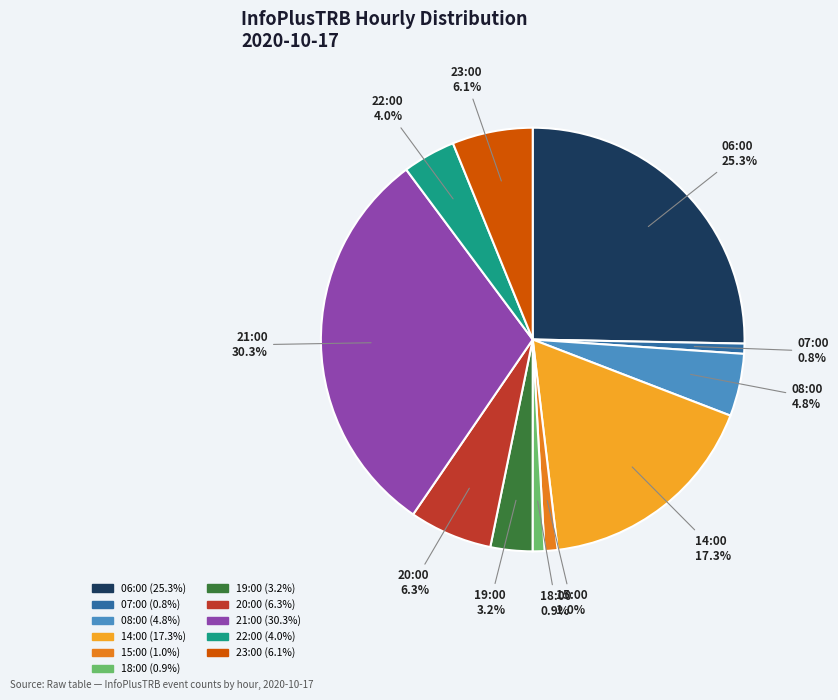

Which slice is the largest?

21:00